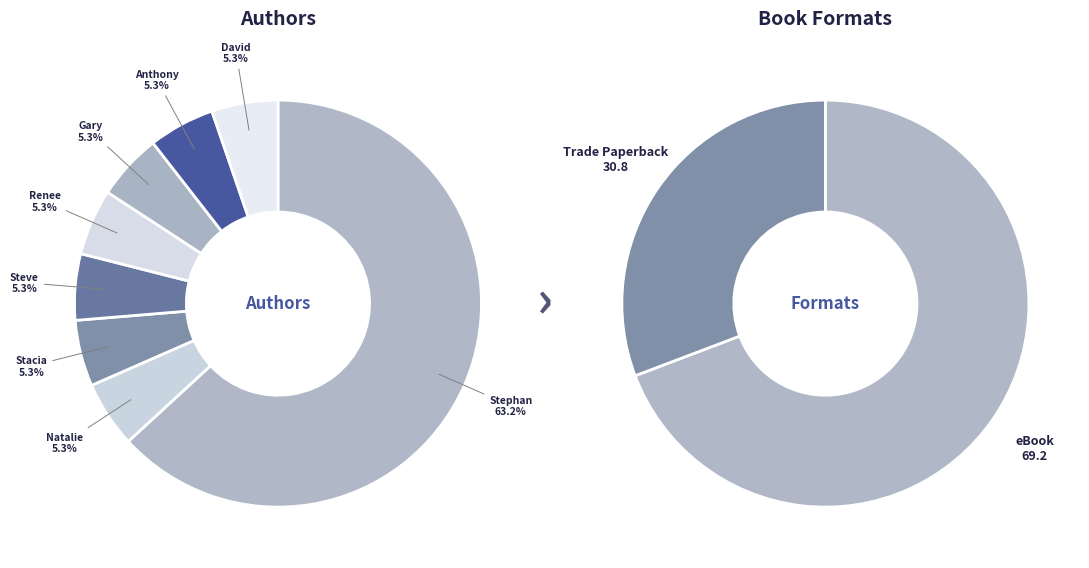

Rank the categories by value from lowest to highest.

Natalie L Petouhoff, Stacia Skinner, Steve Bookbinder, Renee Walkup, Gary R McClain, Anthony Parinello, David Rye, Stephan Schiffman